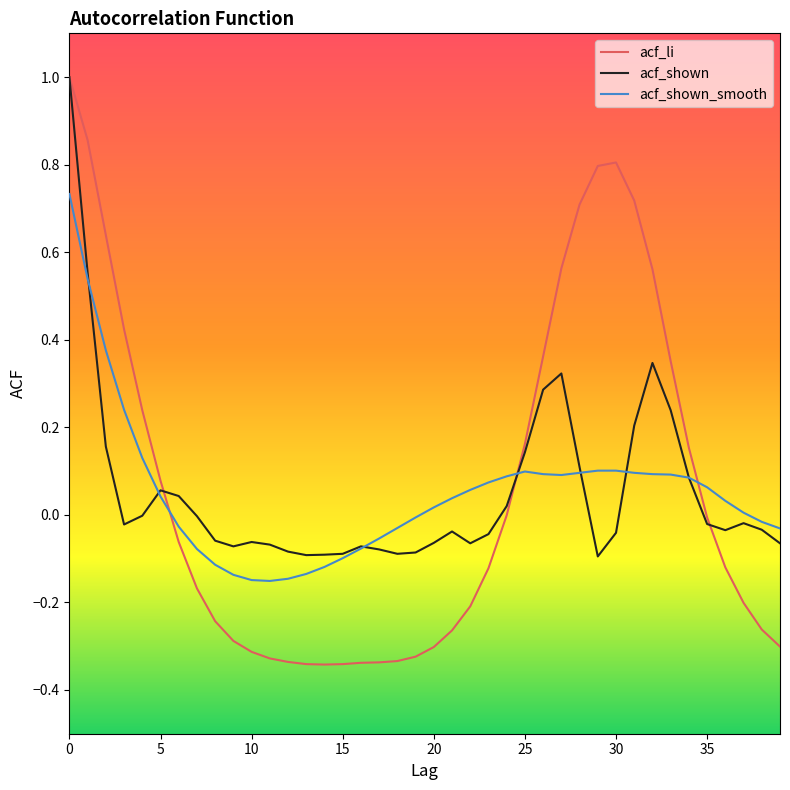

What is the greatest value displayed?

1.0